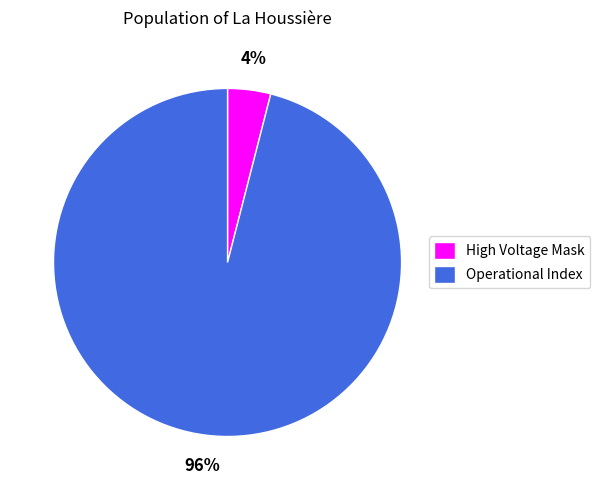

Combined, do High Voltage Mask and Operational Index account for over 50%?

Yes